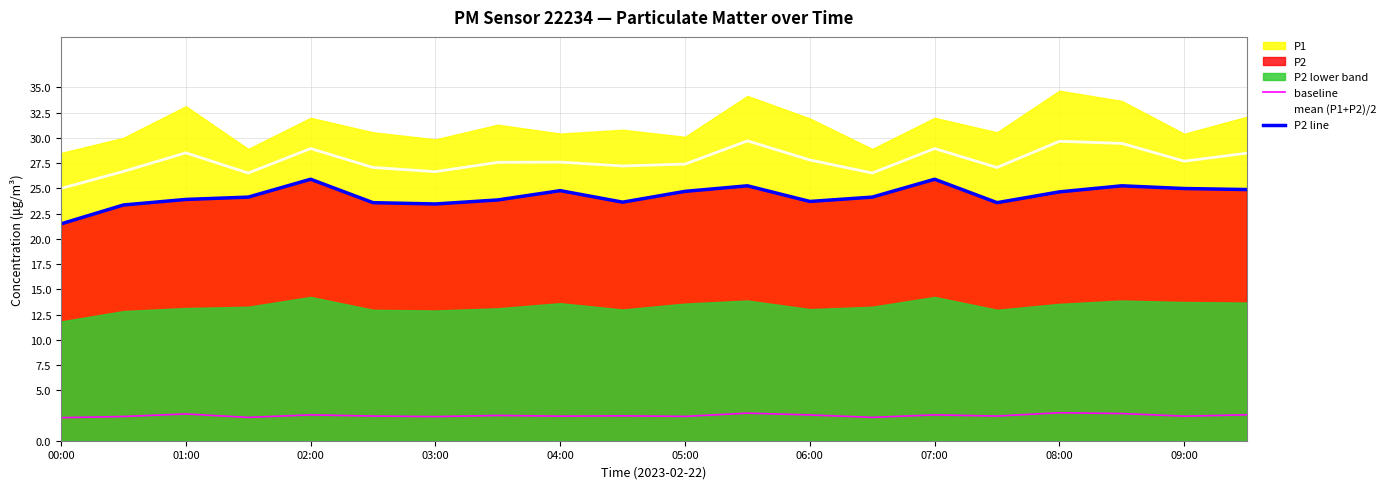

What is the highest value of the P2 line series?

25.9